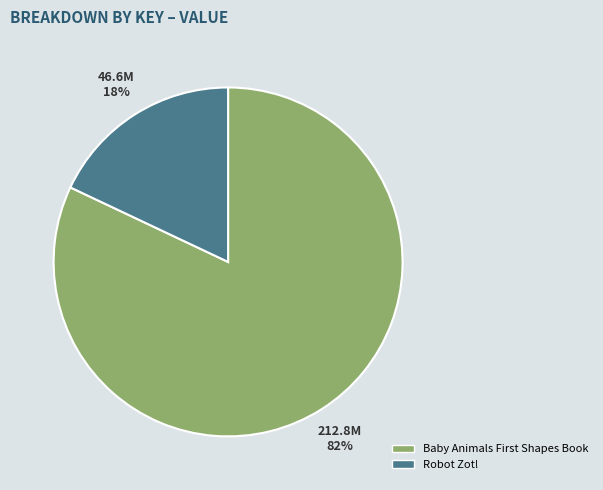

Which slice represents more than half of the pie?

Baby Animals First Shapes Book